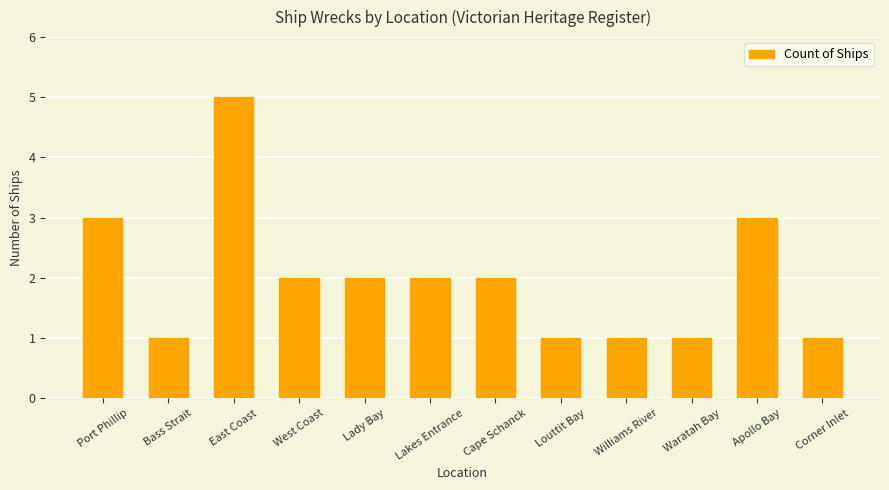

What is the average value?

2